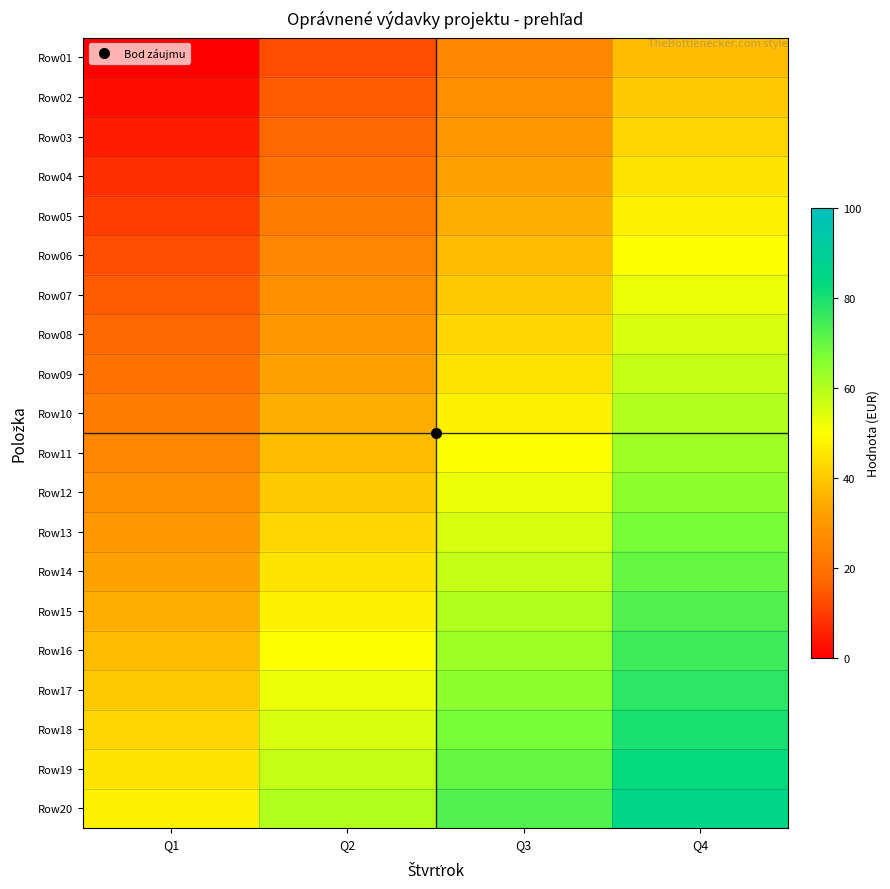

At which category is the sum across all series the highest?

Q4